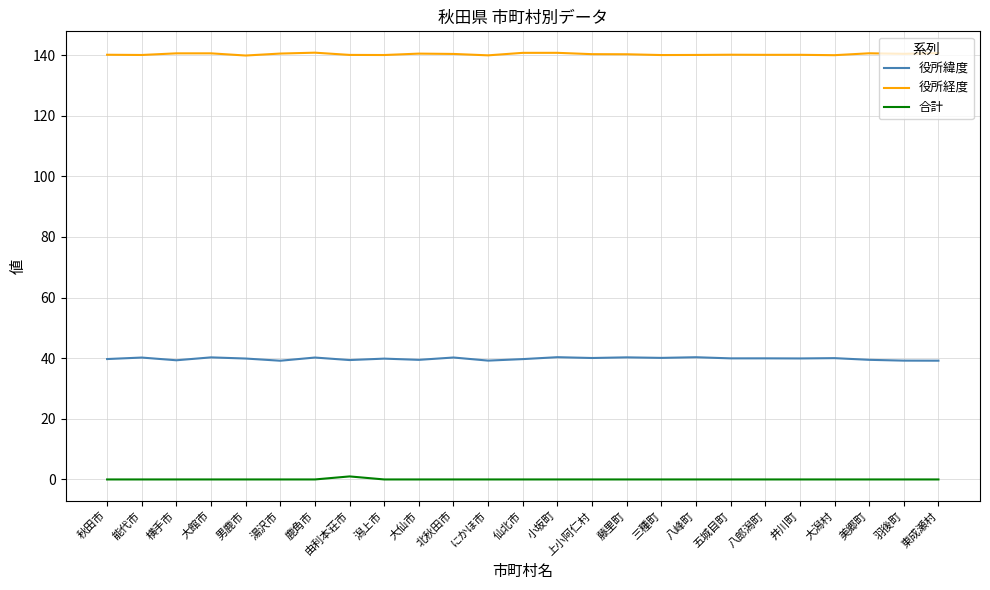

What value does the 役所緯度 series have at 湯沢市?

39.2